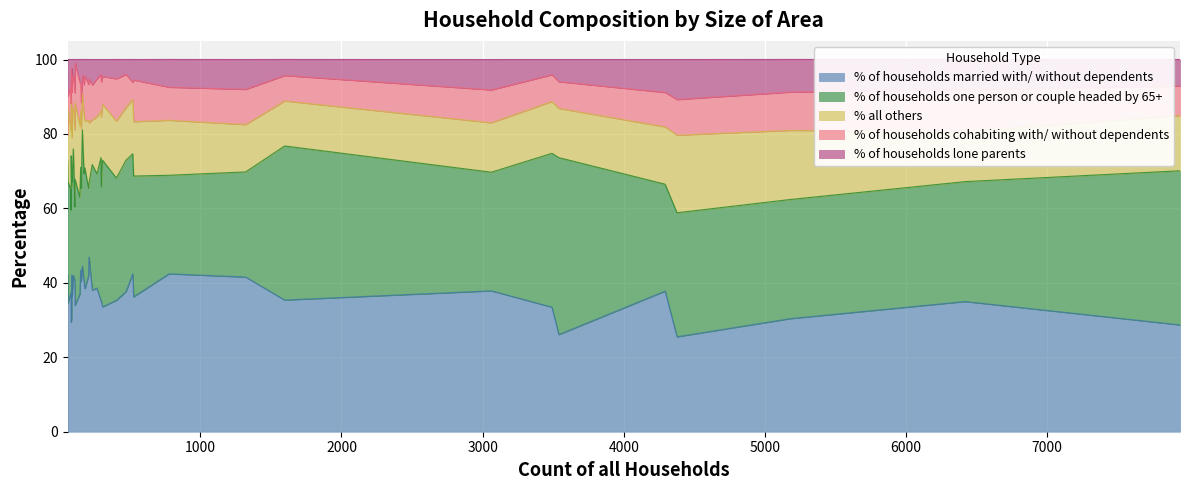

What is the difference between the % of households married with/ without dependents values at 146 and 88?

6.3